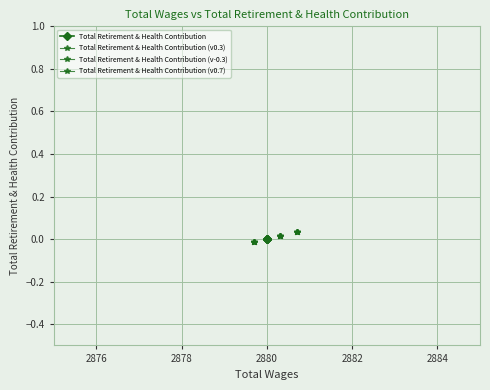

True or false: Total Retirement & Health Contribution (v0.3) and Total Retirement & Health Contribution intersect in this chart.

False